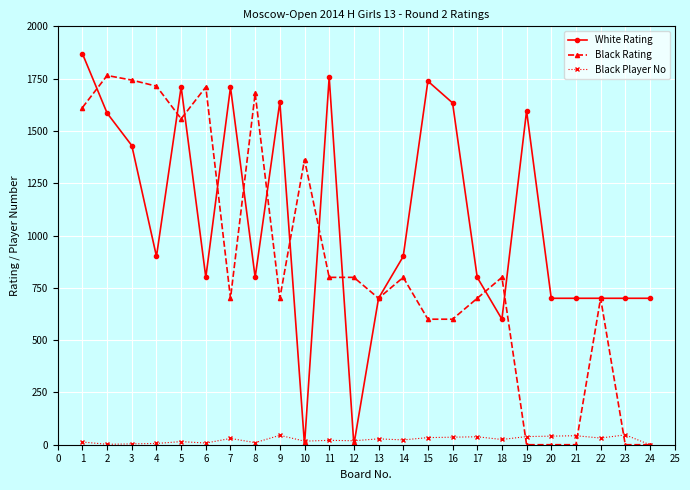

At which category is the sum across all series the highest?

1